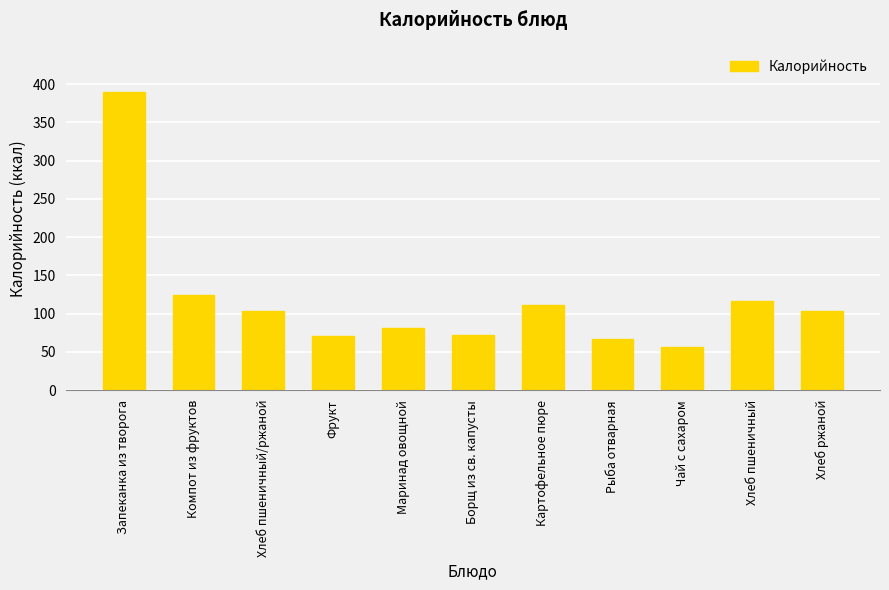

Which has a higher value, Запеканка из творога or Хлеб пшеничный/ржаной?

Запеканка из творога